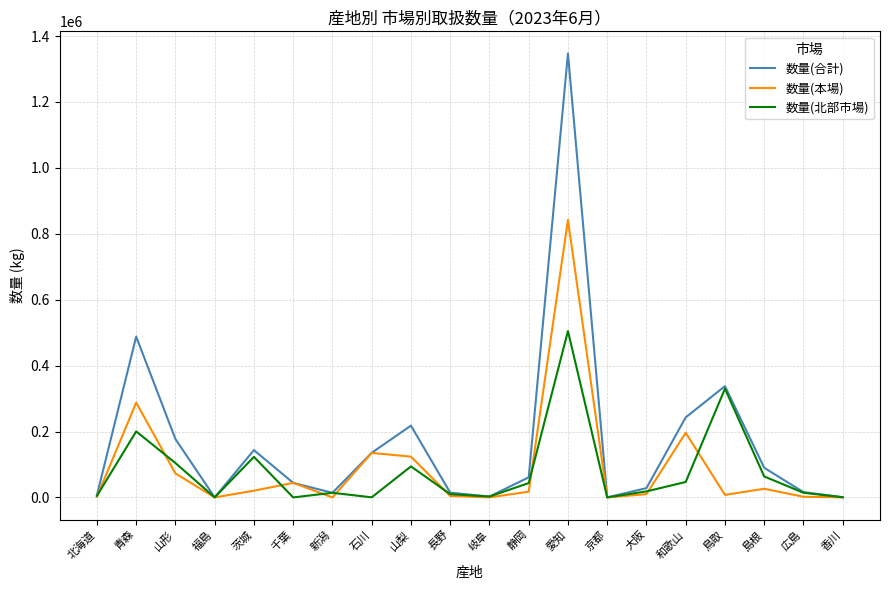

What is the difference between the maximum and minimum values in the 数量(北部市場) series?

504949